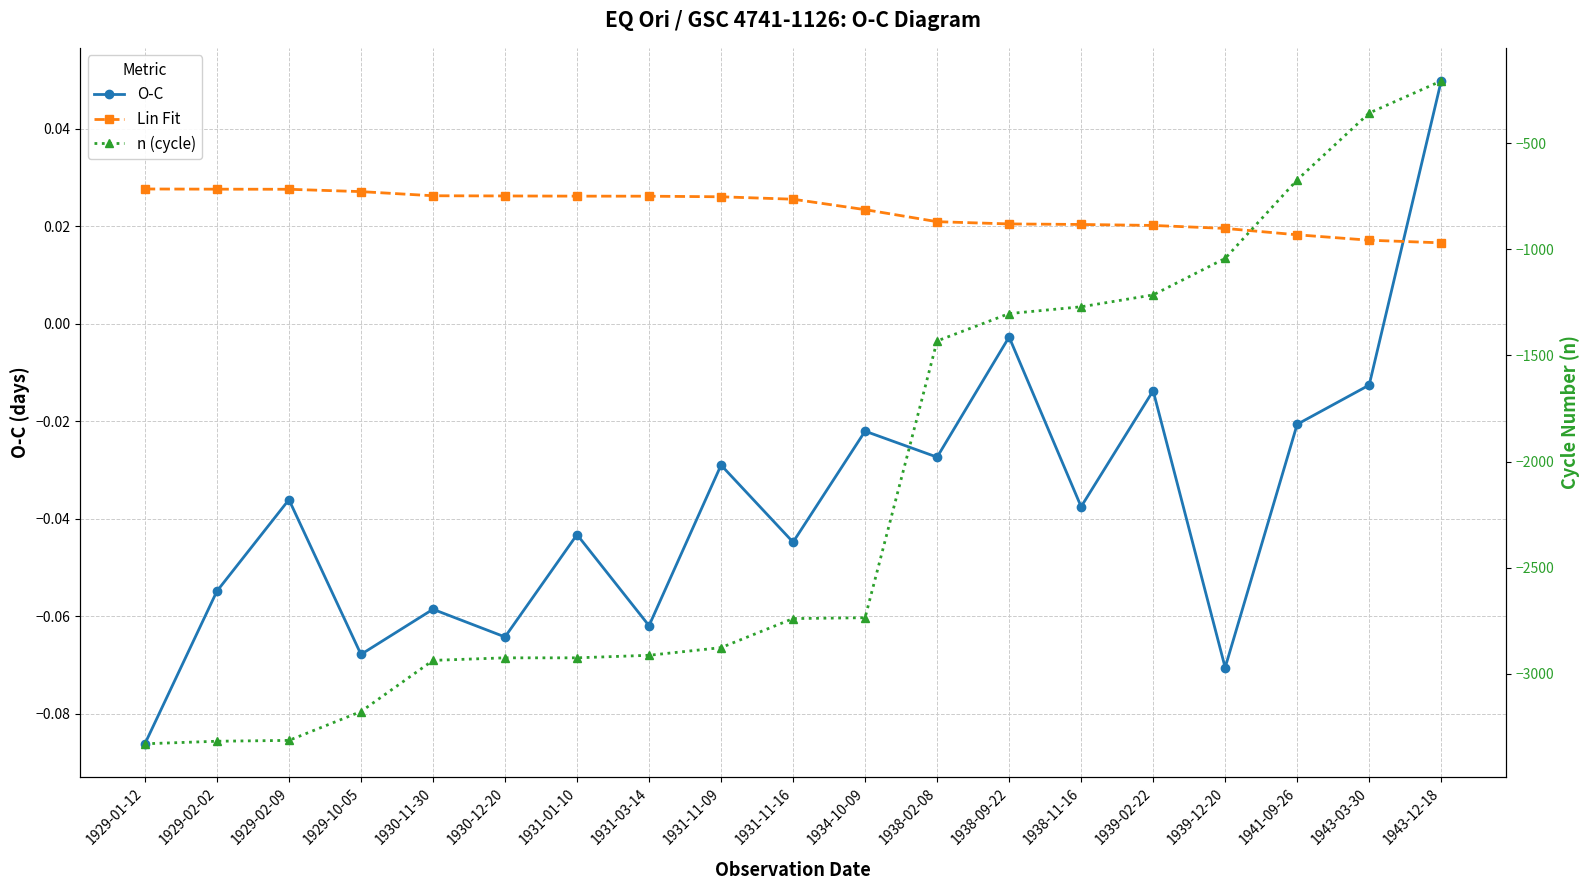

Between which two adjacent categories do Lin Fit and O-C first intersect?

1943-03-30 and 1943-12-18